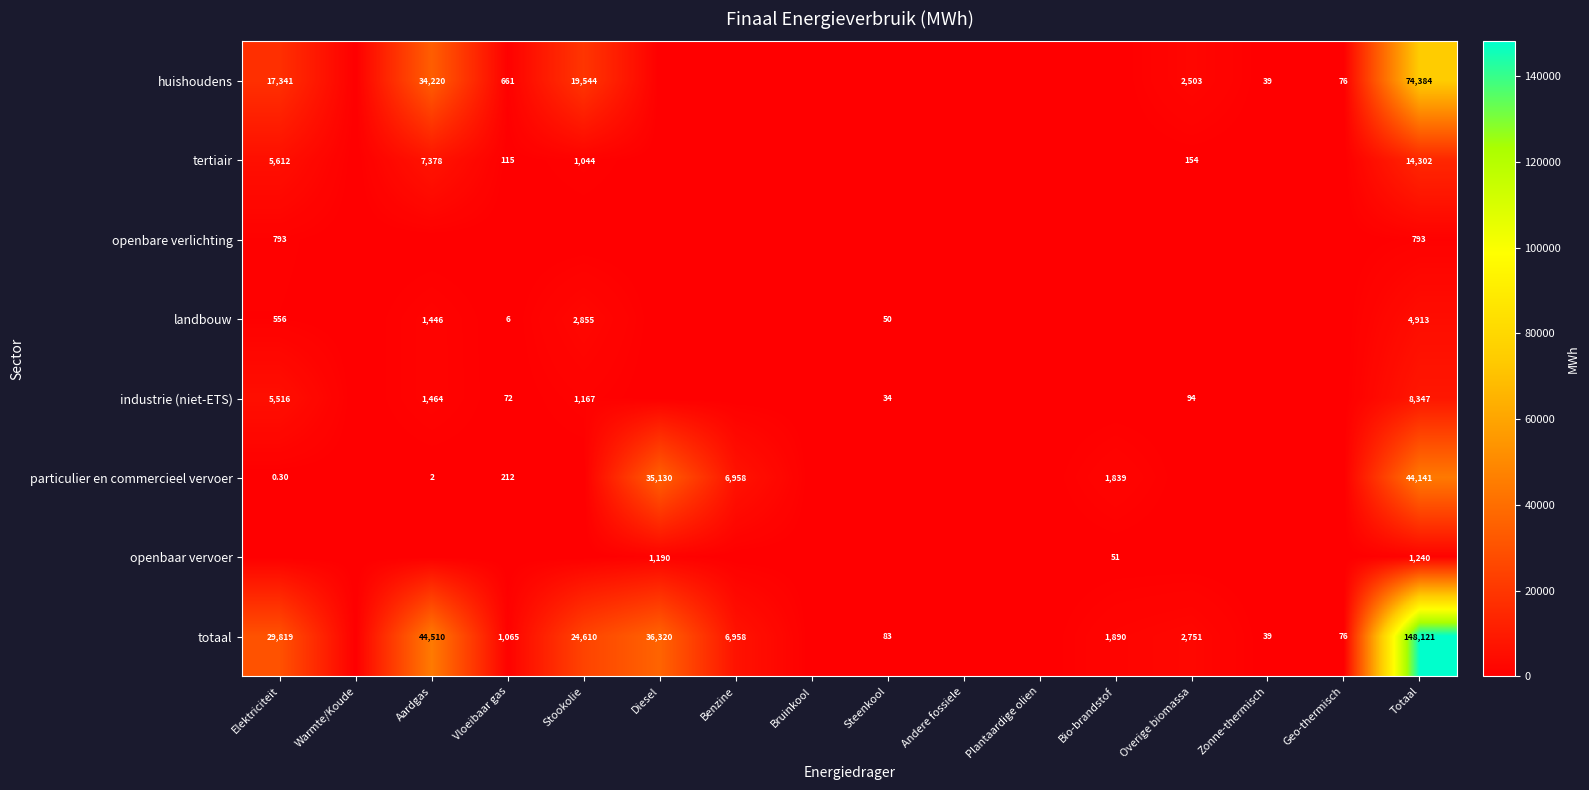

What is the difference between the particulier en commercieel vervoer values at Elektriciteit and Totaal?

44140.7